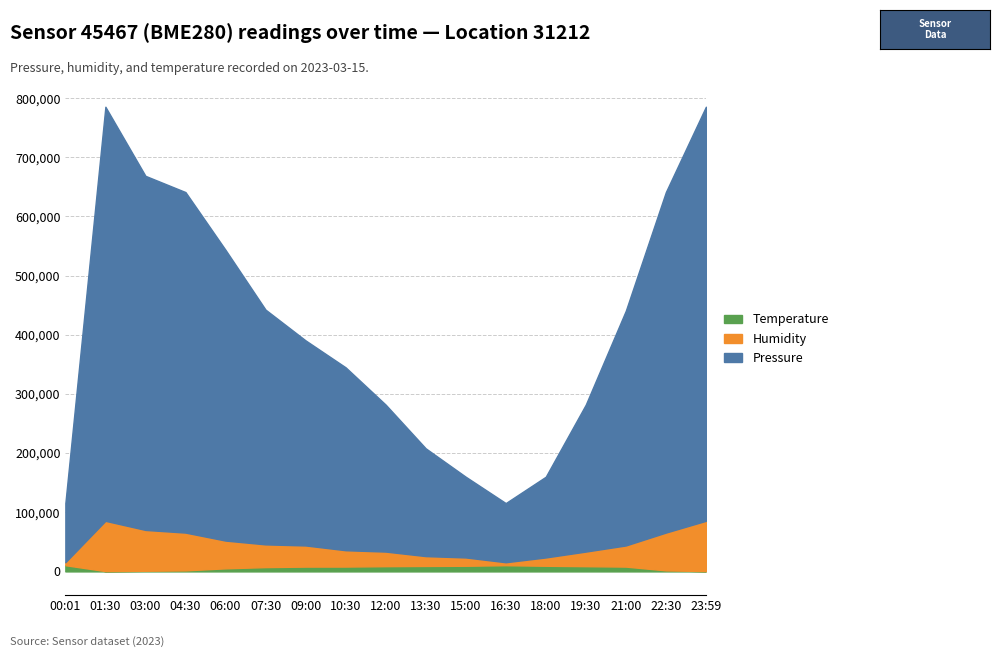

At which category does Temperature reach its first local peak?

16:30